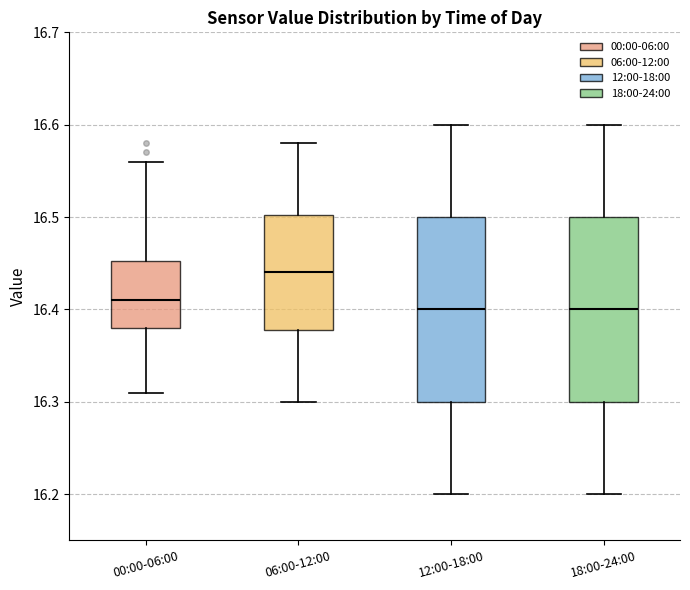

Reading left to right, transcribe this box plot: for each box, give where its median line is, the range the box spans, and where its two whiskers end, as read against the y-axis. The values are not printed on the chart, so give them approximately, as read against the axis.

00:00-06:00: median 16.41, box 16.38 to 16.45, whiskers 16.31 to 16.56
06:00-12:00: median 16.44, box 16.38 to 16.50, whiskers 16.30 to 16.58
12:00-18:00: median 16.40, box 16.30 to 16.50, whiskers 16.20 to 16.60
18:00-24:00: median 16.40, box 16.30 to 16.50, whiskers 16.20 to 16.60